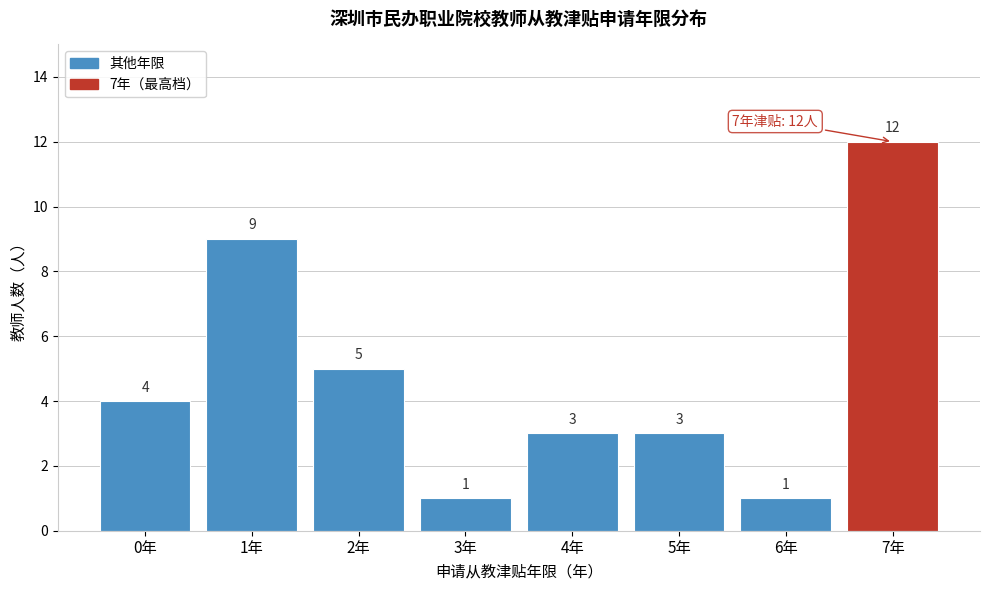

Reading left to right, list all the values displayed in this chart.

0年=4	1年=9	2年=5	3年=1	4年=3	5年=3	6年=1	7年=12